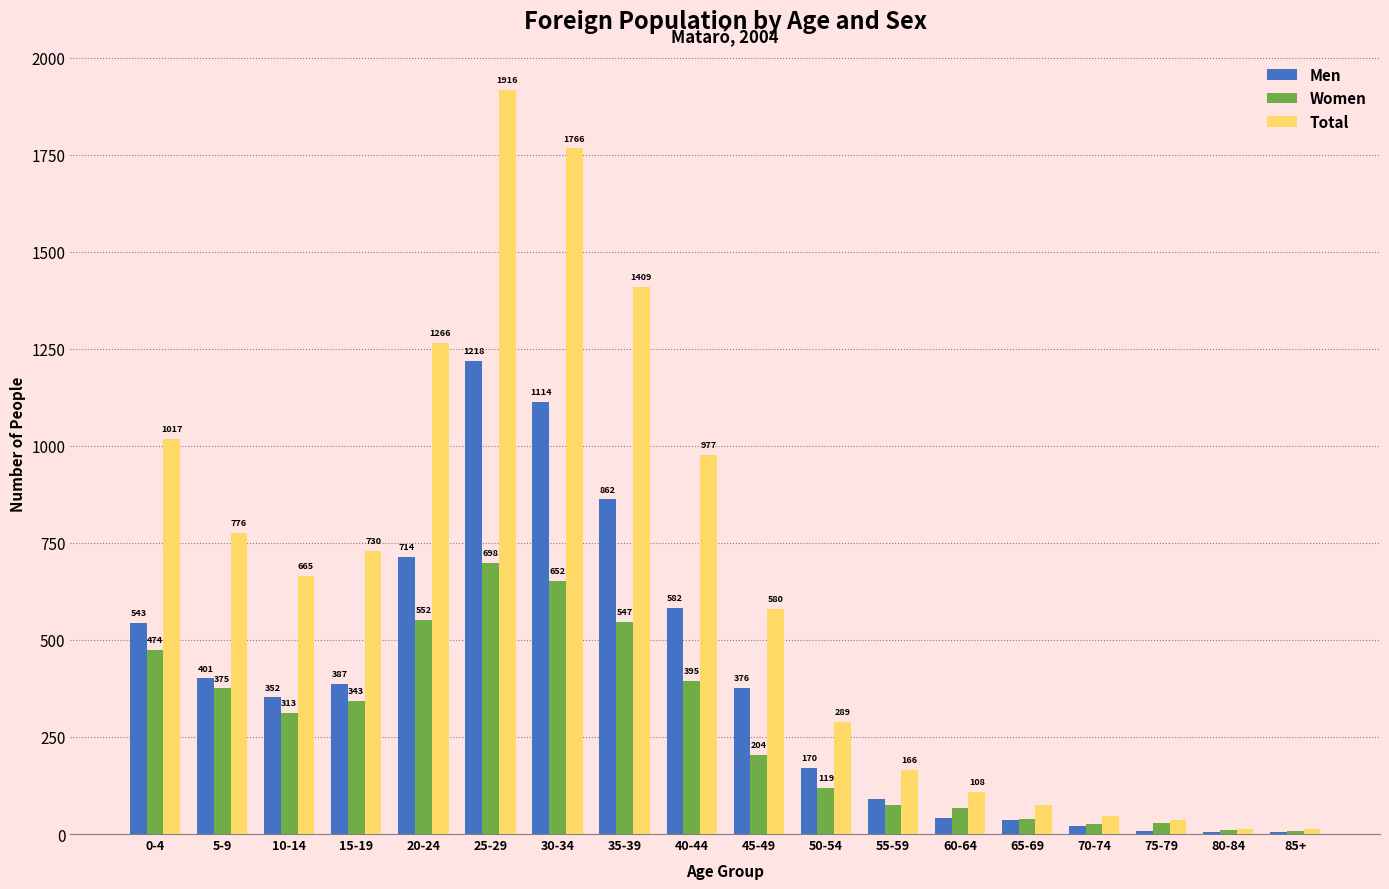

What value does the Women series have at 40-44, to the nearest 100?

400